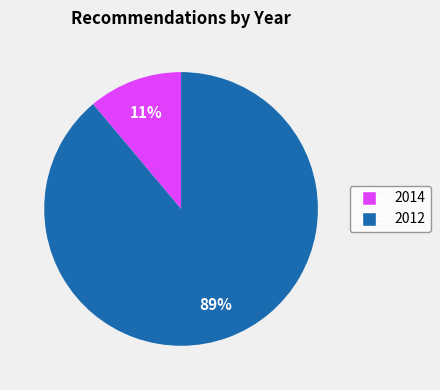

To the nearest percent, what percentage of the pie is 2014?

11%